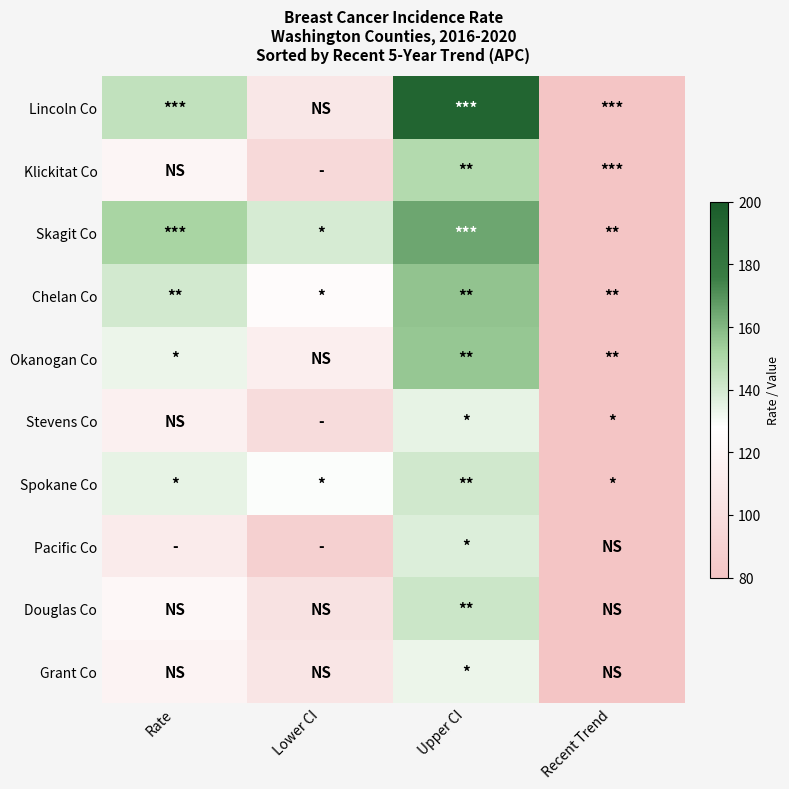

How many data points does each series have?

4